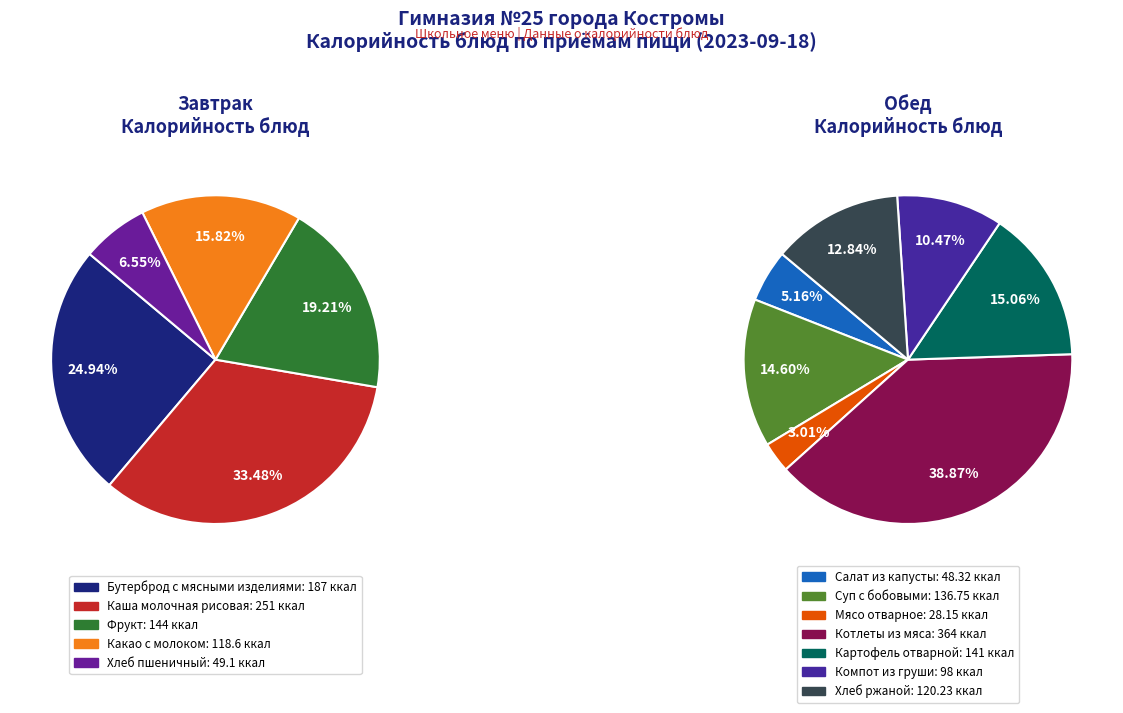

Is there a majority slice in this chart?

No